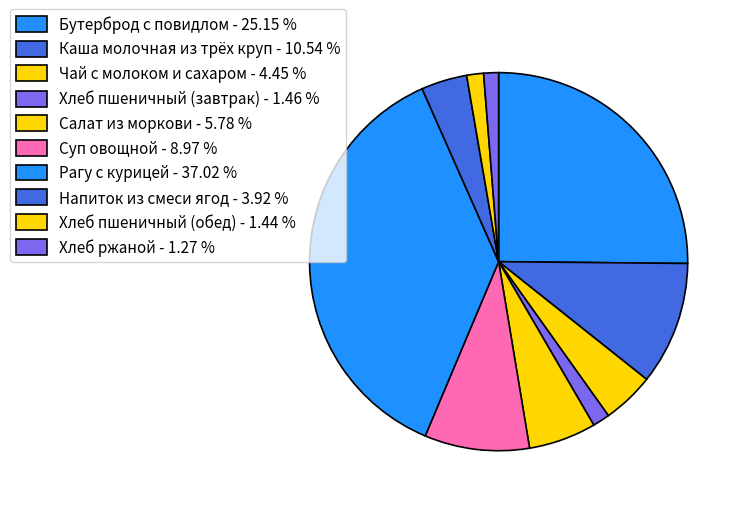

What is the total percentage of Бутерброд с повидлом and Салат из моркови?

30.9%